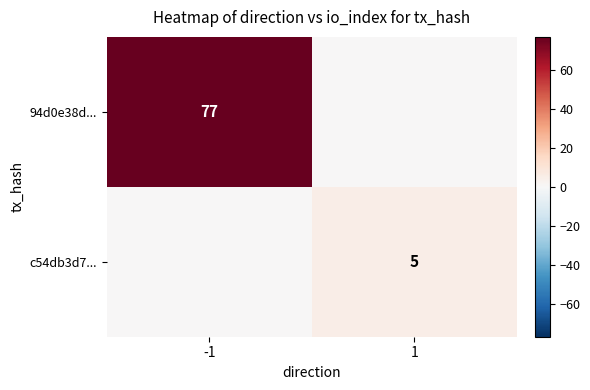

True or false: c54db3d7... has a value of 1 at 1.

False